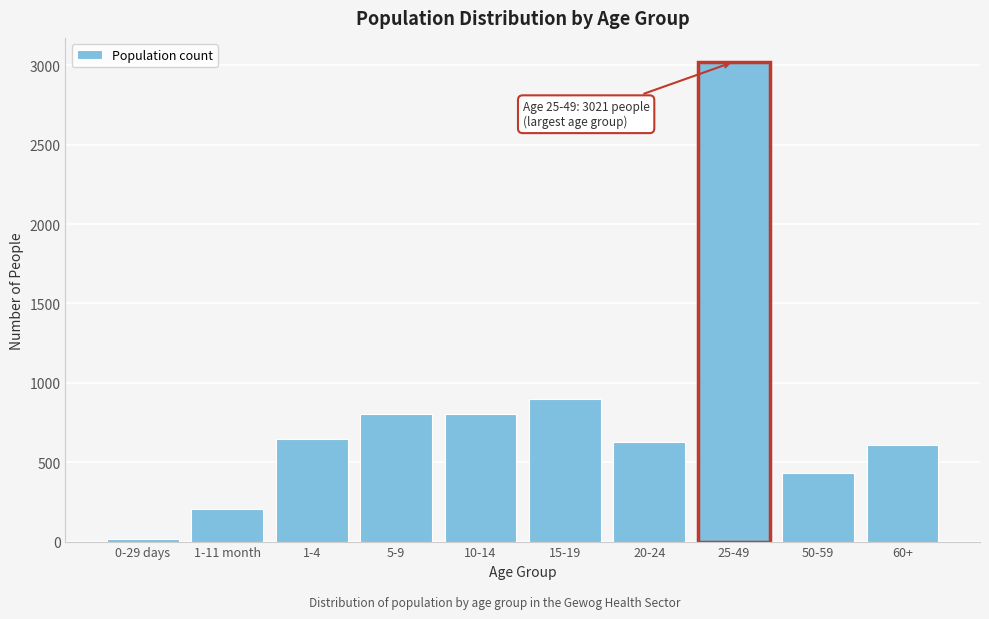

Is it true that the value at 25-49 is 5418?

False